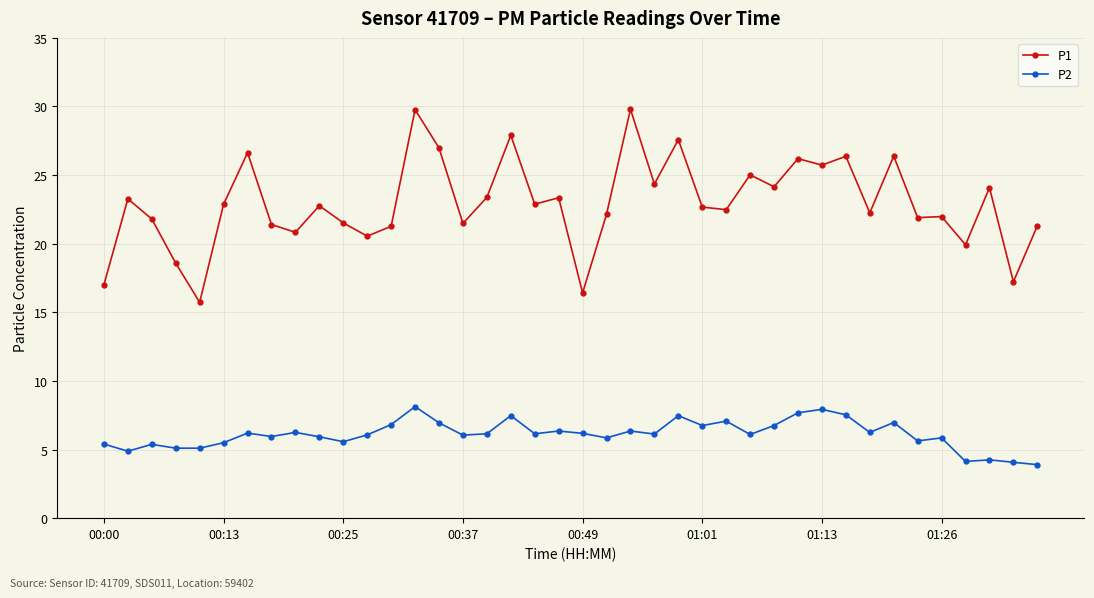

Does the chart have visible grid lines?

Yes